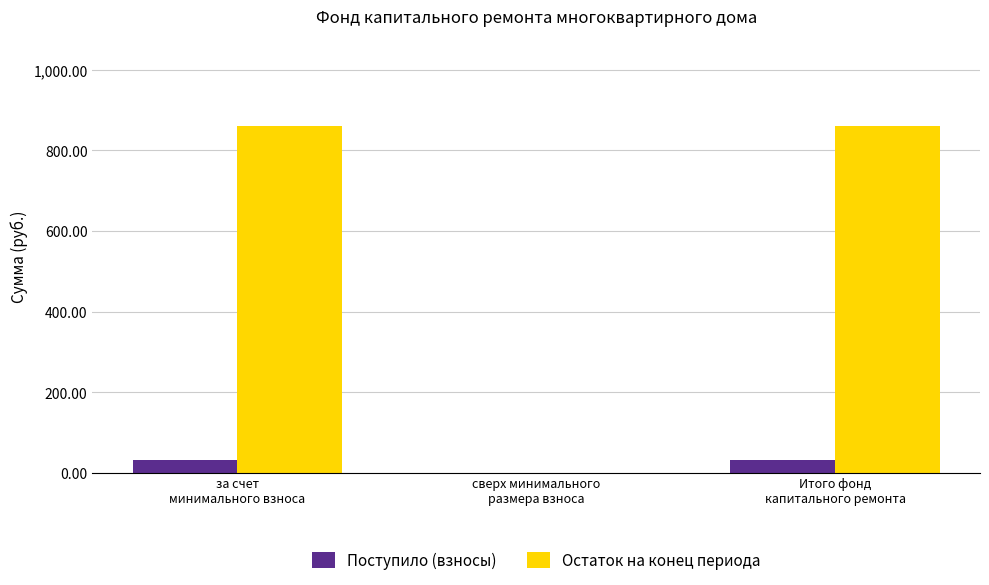

What is the sum of all Поступило (взносы) values?

65.4